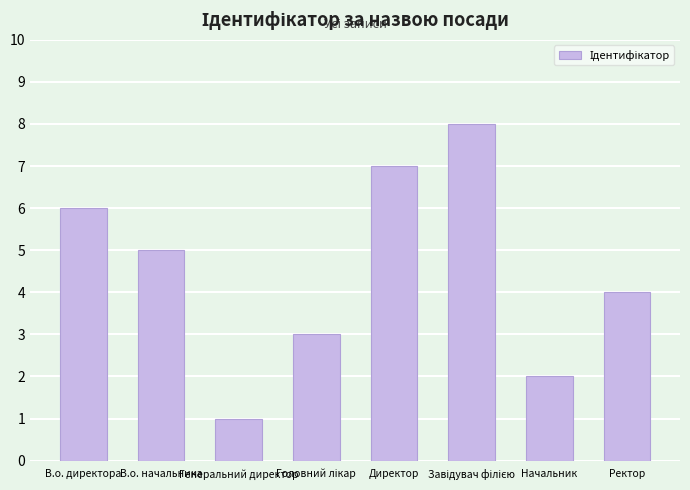

What value does the data have at Генеральний директор?

1